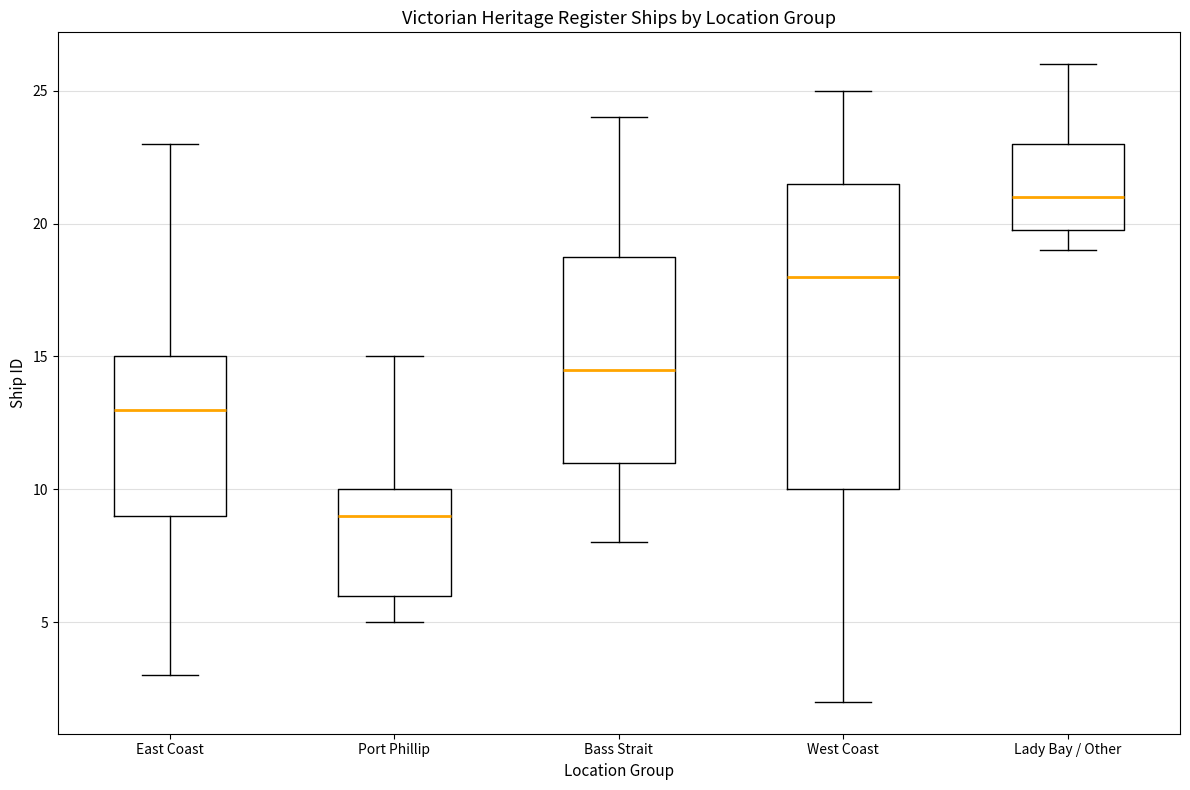

Which box is the tallest, from its lower edge to its upper edge?

West Coast